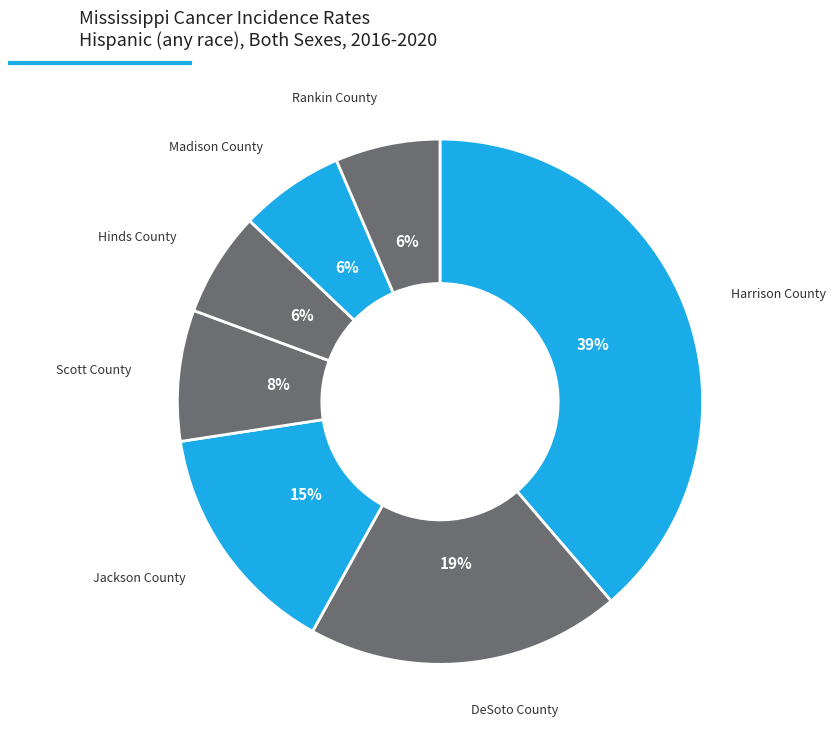

To the nearest percent, what percentage of the pie is Harrison County?

39%